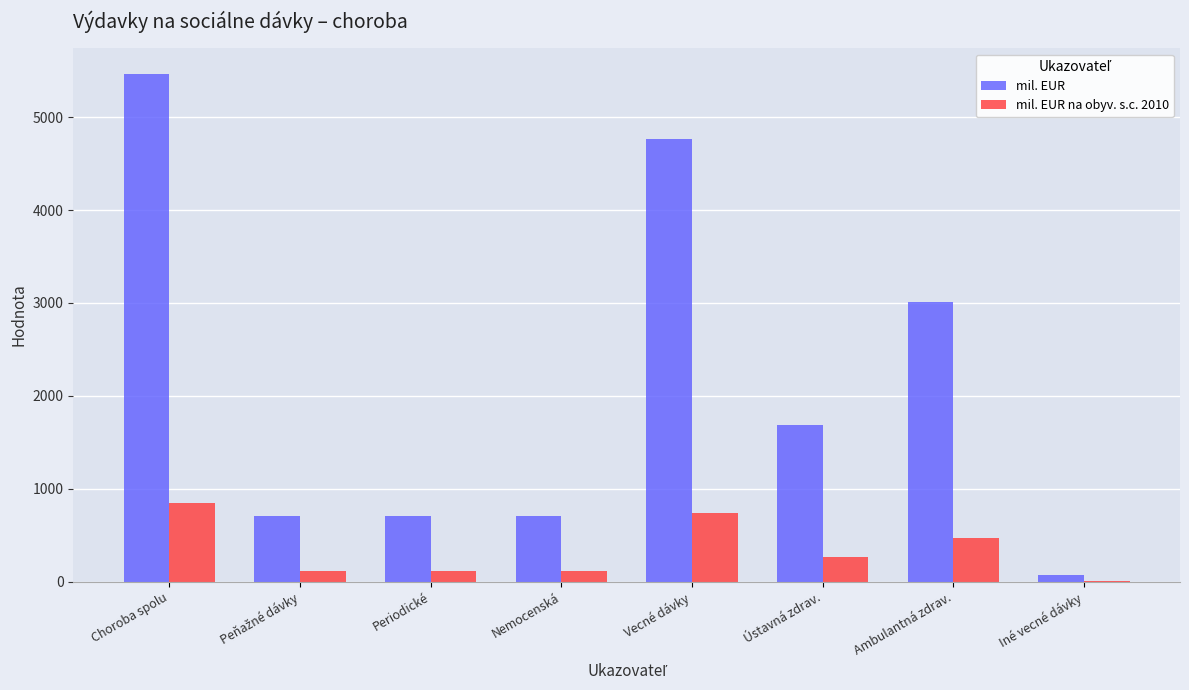

What is the sum of the mil. EUR na obyv. s.c. 2010 values at Ambulantná zdrav. and Iné vecné dávky?

475.2